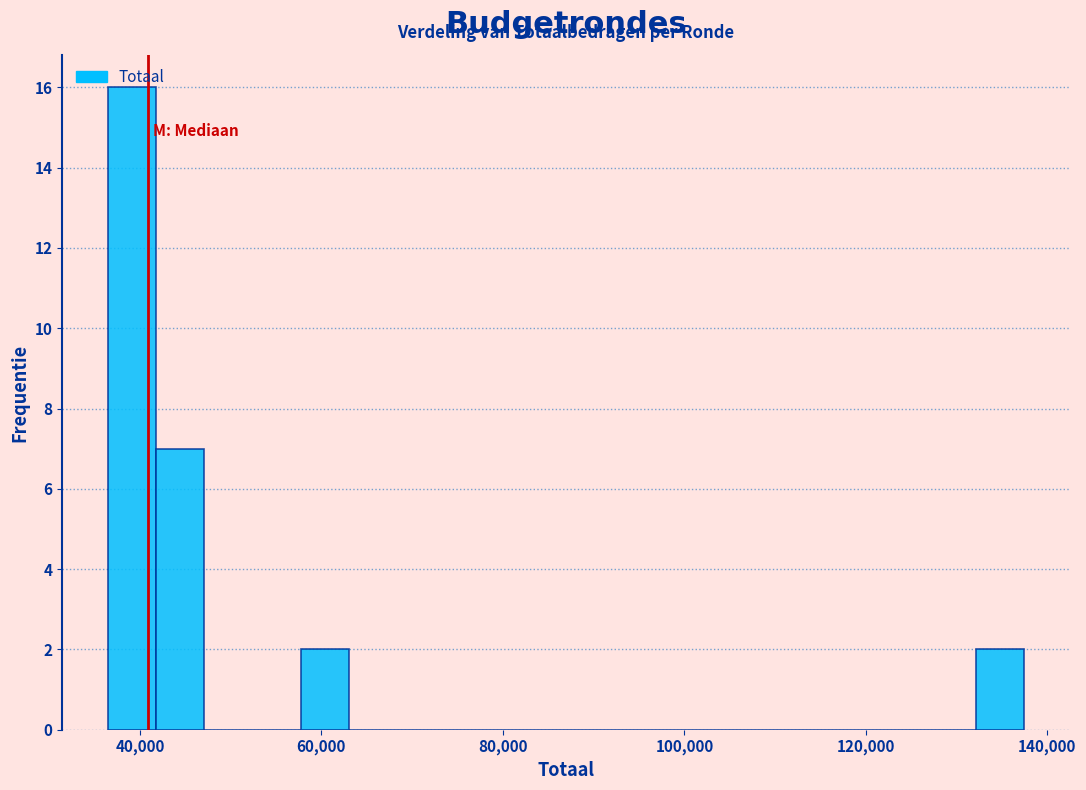

Read against the x-axis, roughly where is the centre of the tallest bar?

40000